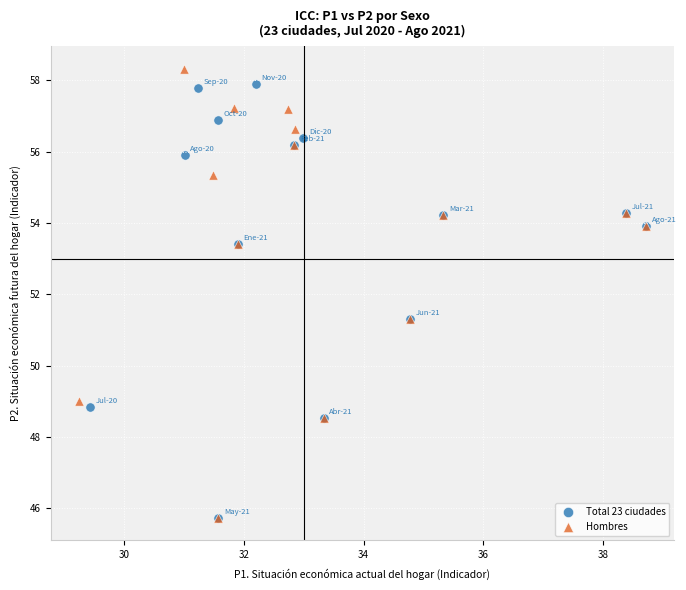

Which series has the largest Y range (max minus min)?

Hombres